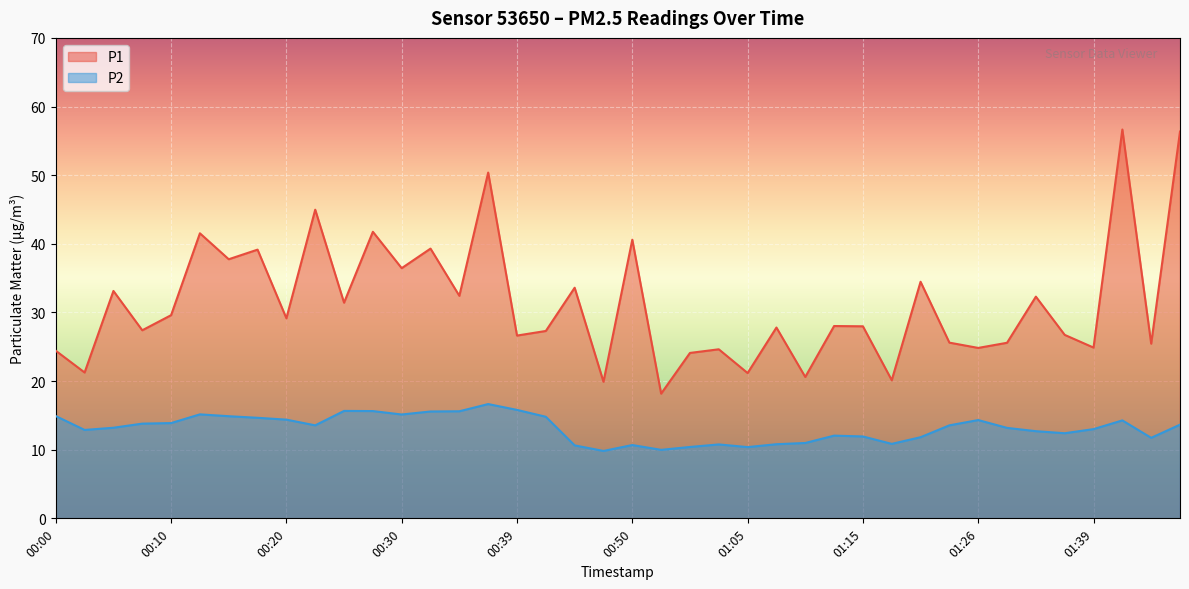

Rank the series by their average value, from highest to lowest.

P1, P2